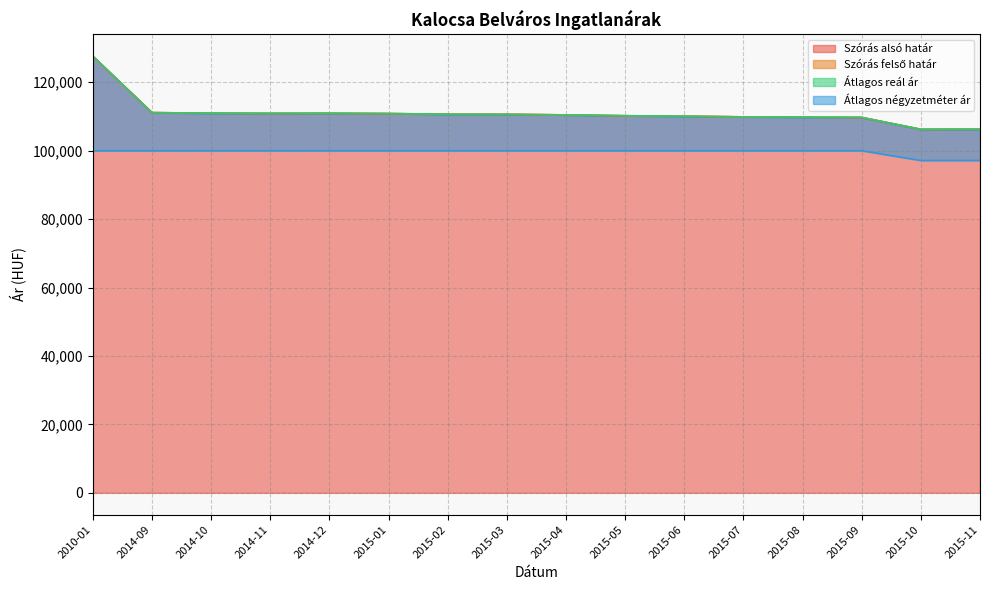

At how many categories does at least one series exceed 109058?

14